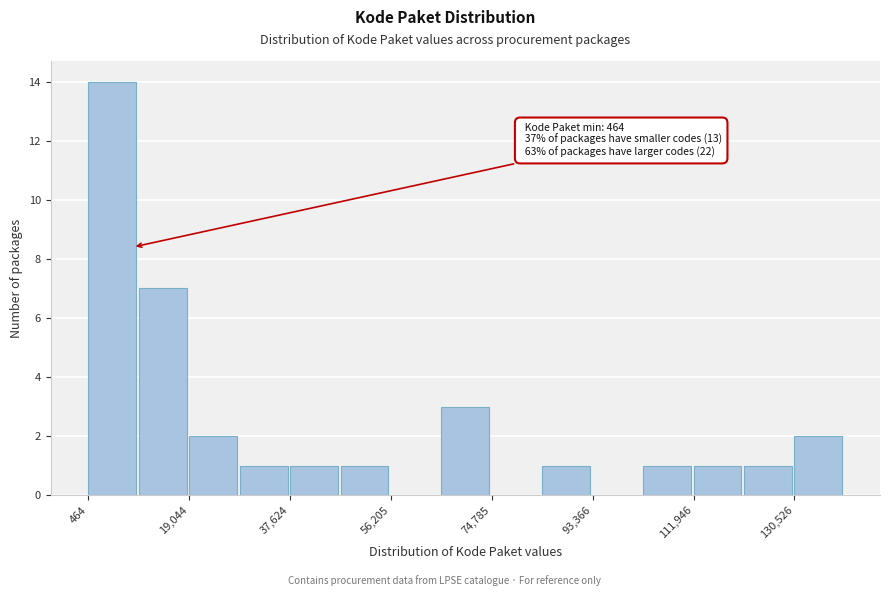

Over which range of the x-axis is the bar tallest?

0 to 10000